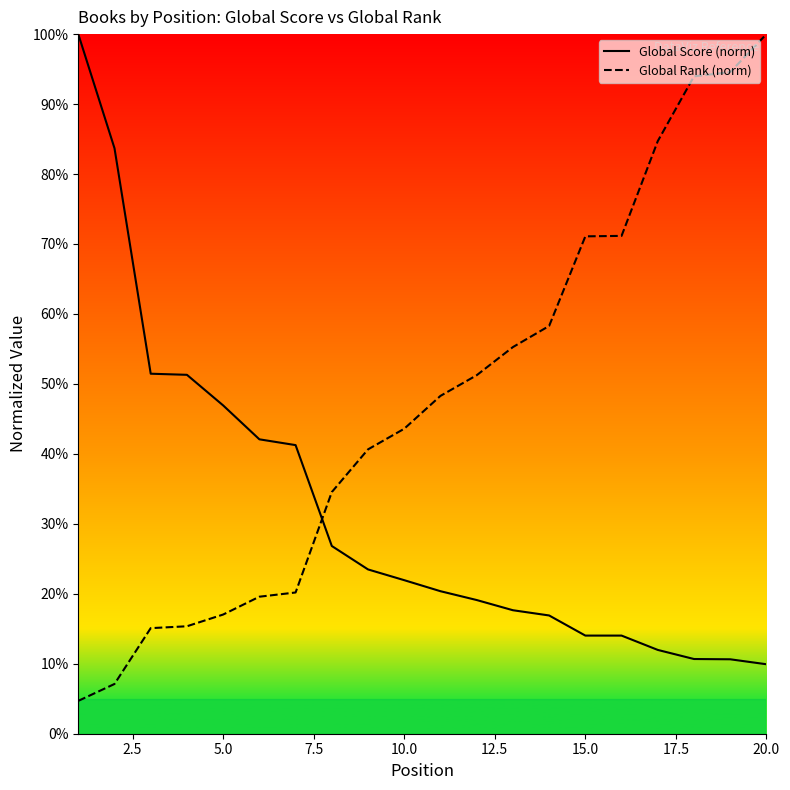

List the series in order of their overall mean, highest first.

Global Rank (norm), Global Score (norm)